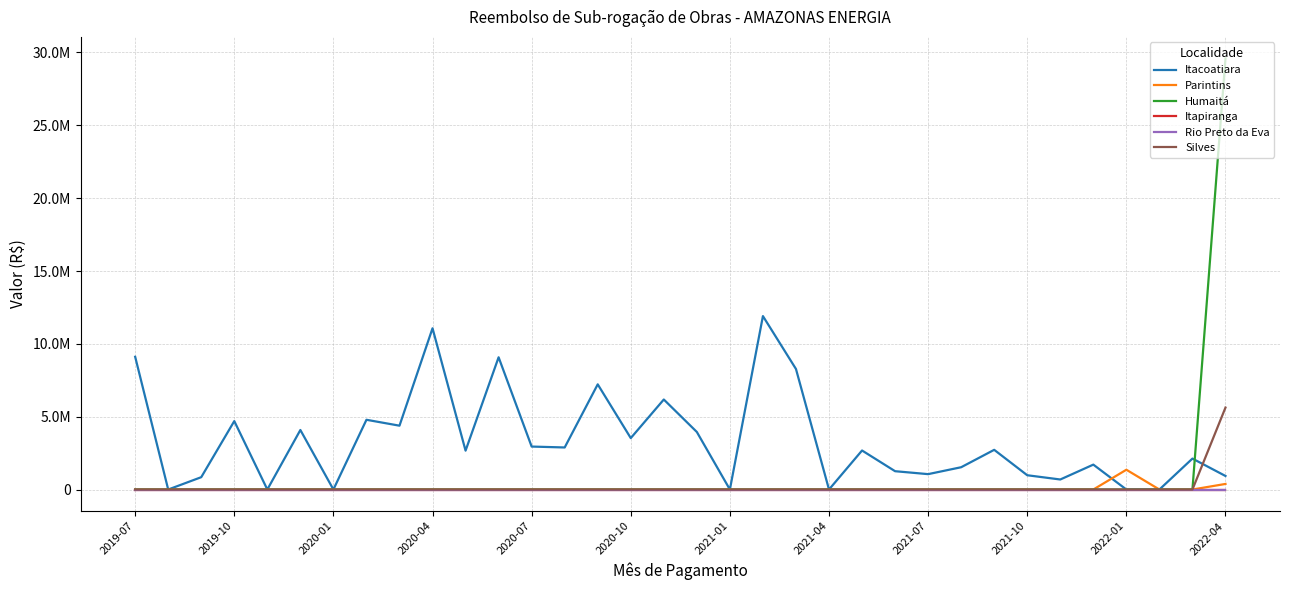

At which label is Silves closest to 2812528?

2019-07